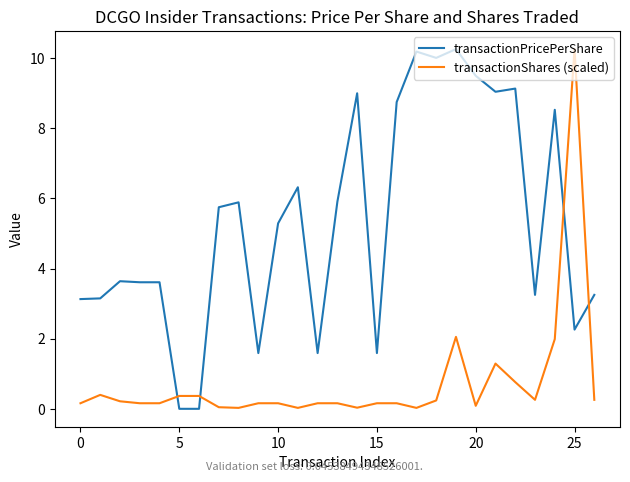

What is the difference between the maximum and minimum values in the transactionShares (scaled) series?

10.2